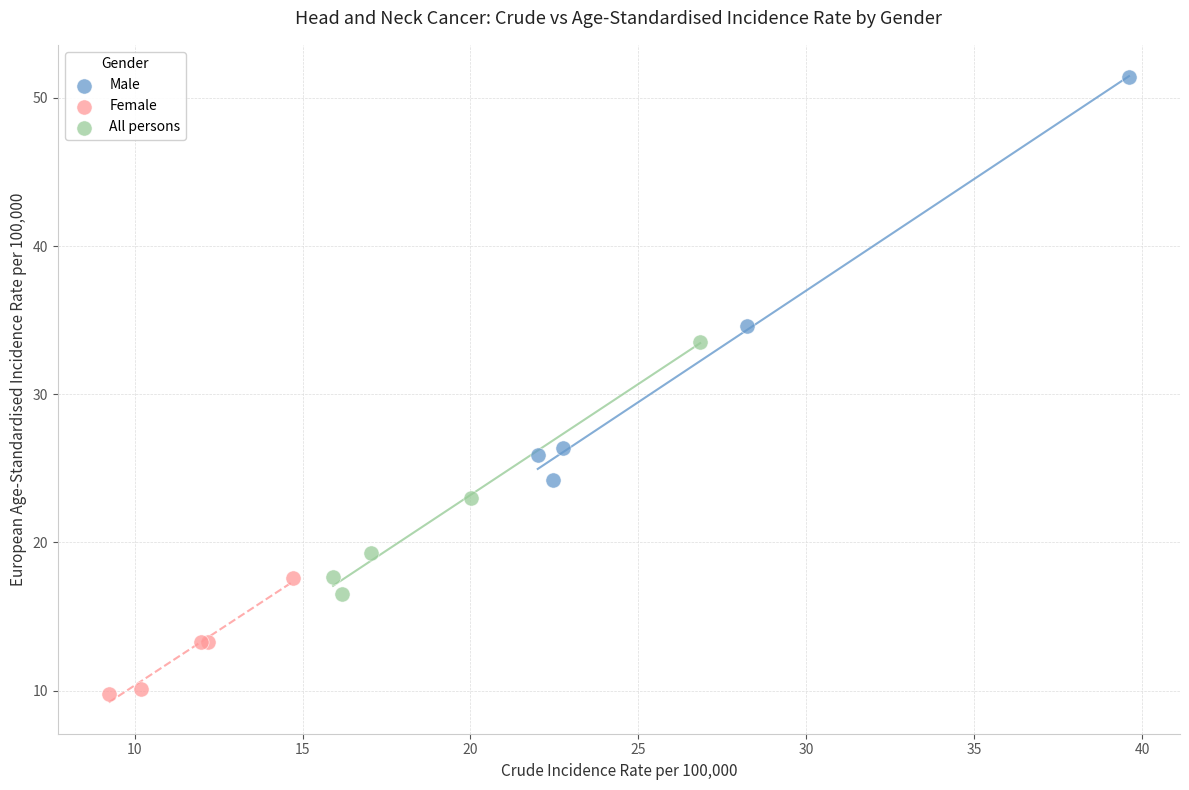

Which series contains the highest Y value?

Male